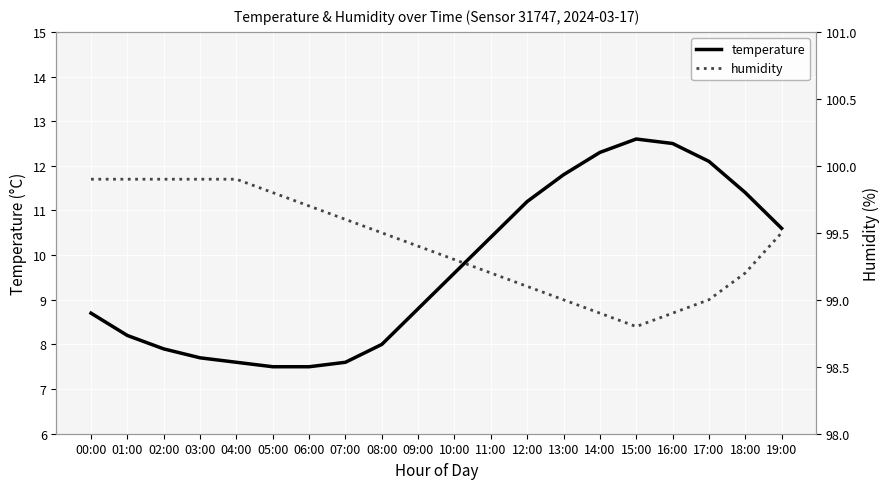

Is it true that humidity equals 98.9 at 14:00?

True